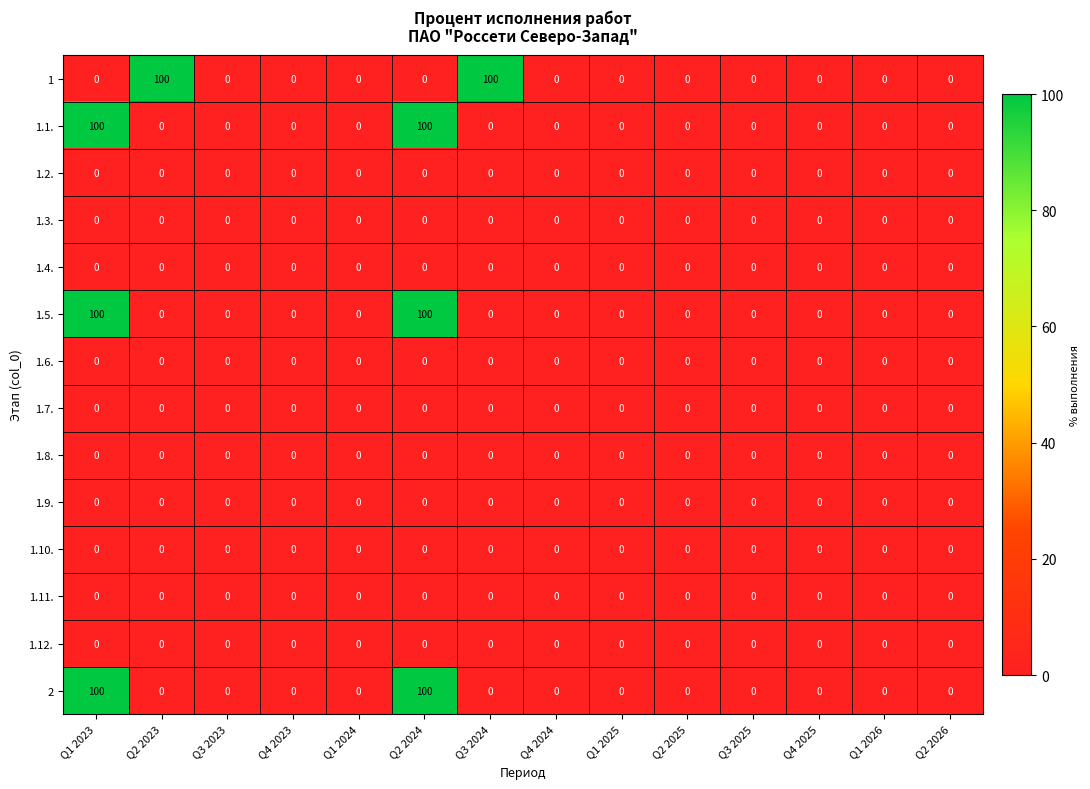

At how many categories does at least one series exceed 20?

4